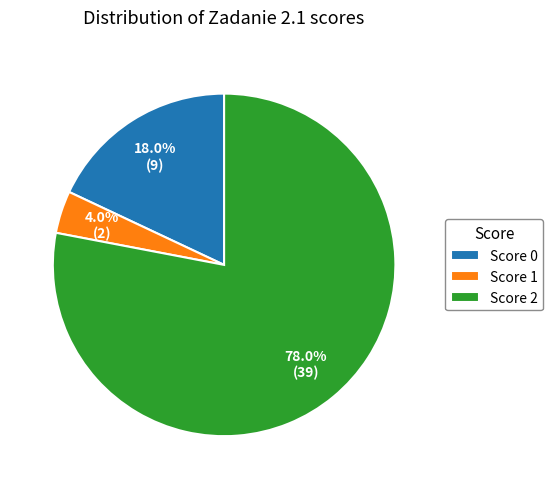

Between Score 2 and Score 0, which is larger?

Score 2